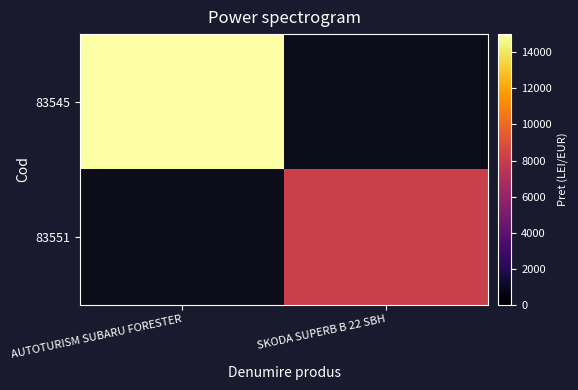

The 83545 series shows 15012.0 at AUTOTURISM SUBARU FORESTER. True or false?

True